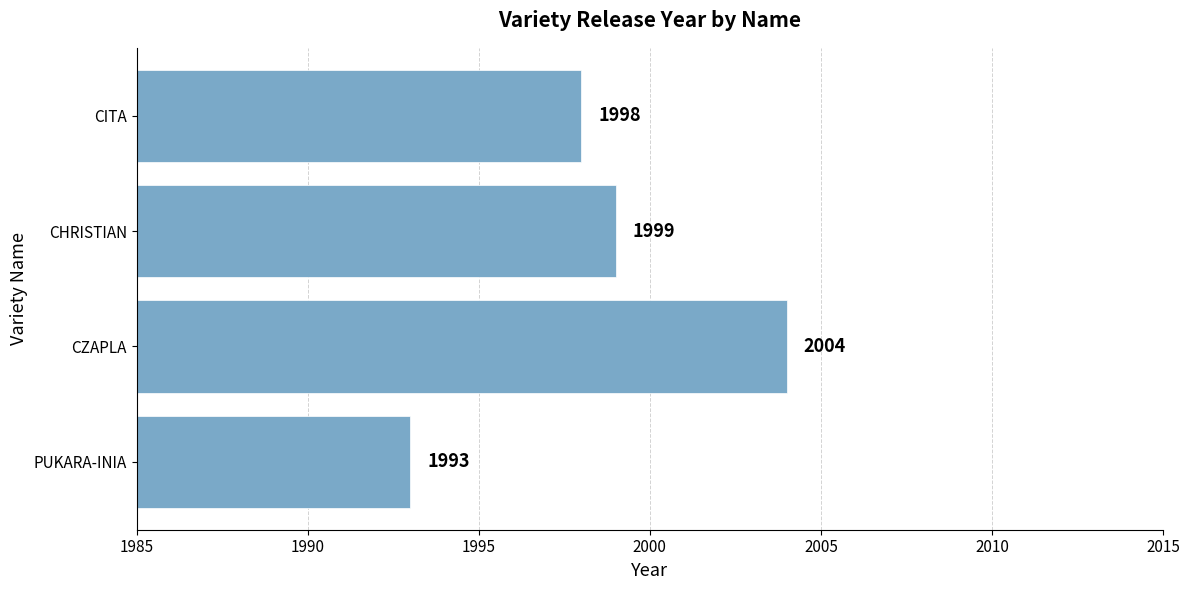

Which has a higher value, CZAPLA or PUKARA-INIA?

CZAPLA